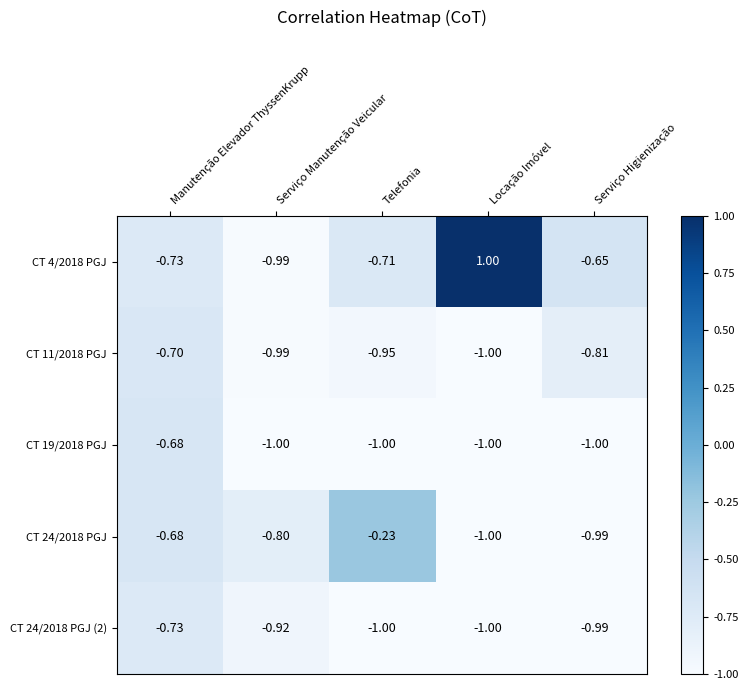

How many values in the CT 4/2018 PGJ series exceed 0?

1